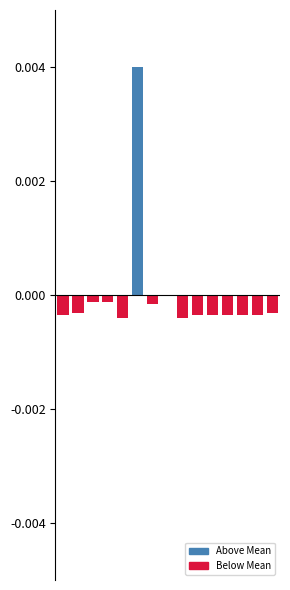

How many data points does each series have?

15